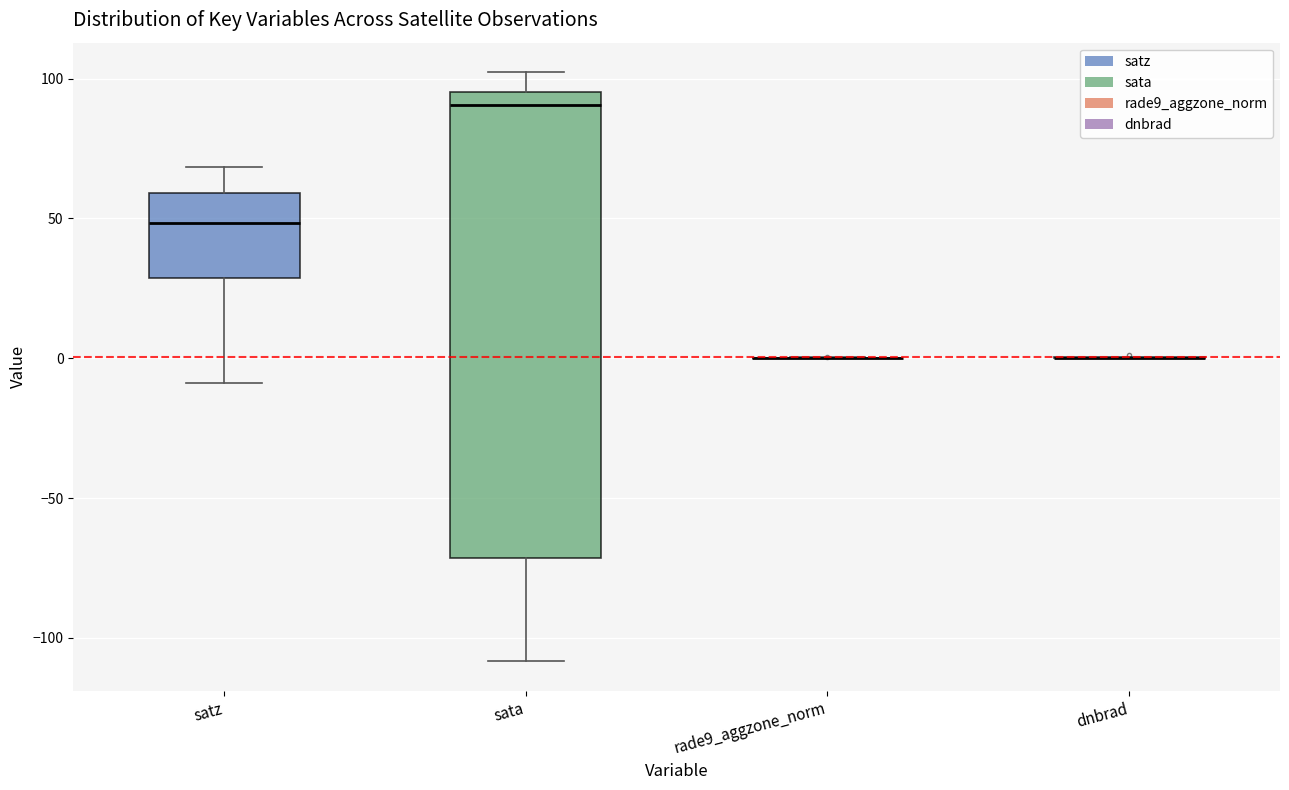

Comparing the boxes themselves (not the whiskers), which one is the tallest?

sata